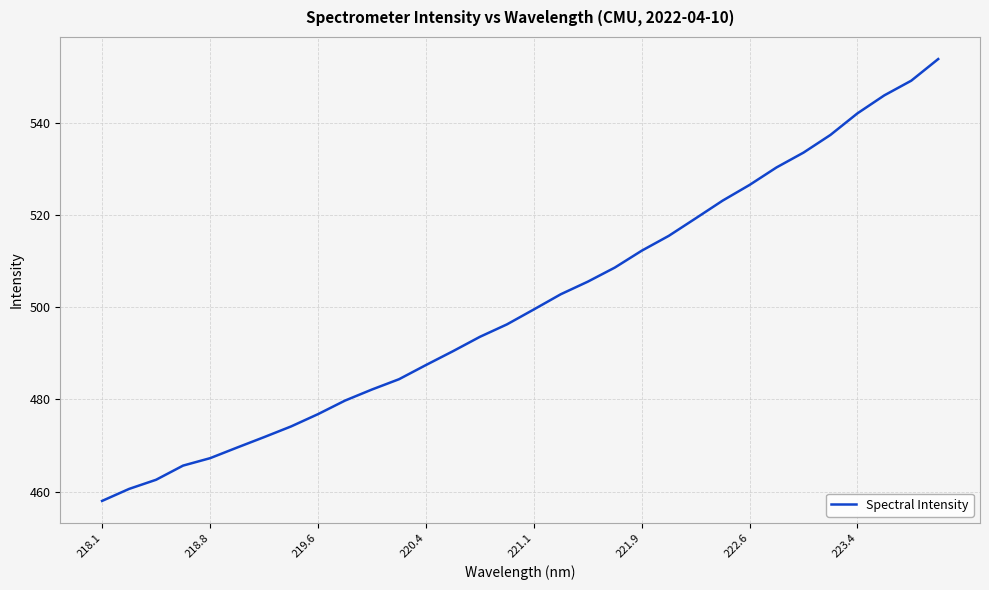

What is the greatest value displayed?

553.8